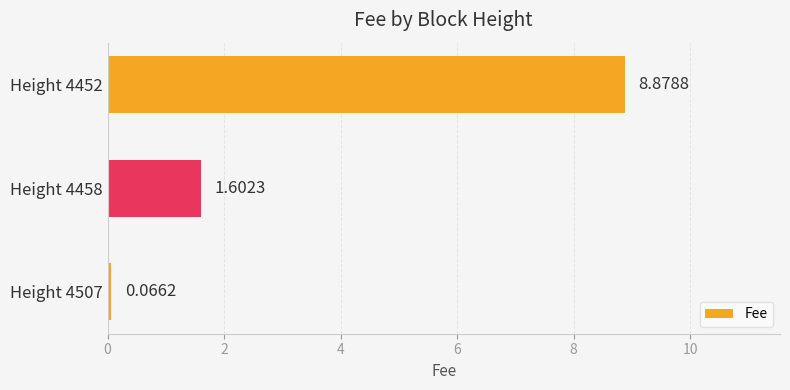

Which has a higher value, Height 4458 or Height 4452?

Height 4452